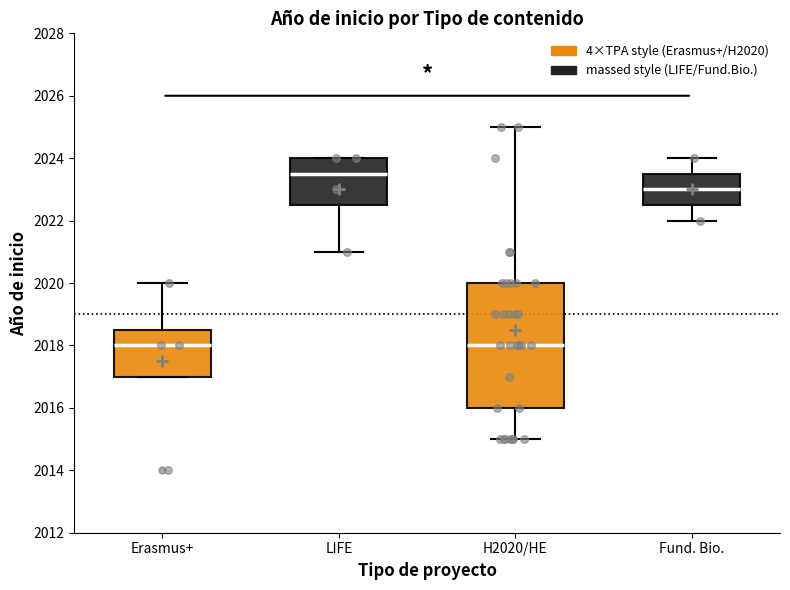

Which box has the highest median line?

LIFE